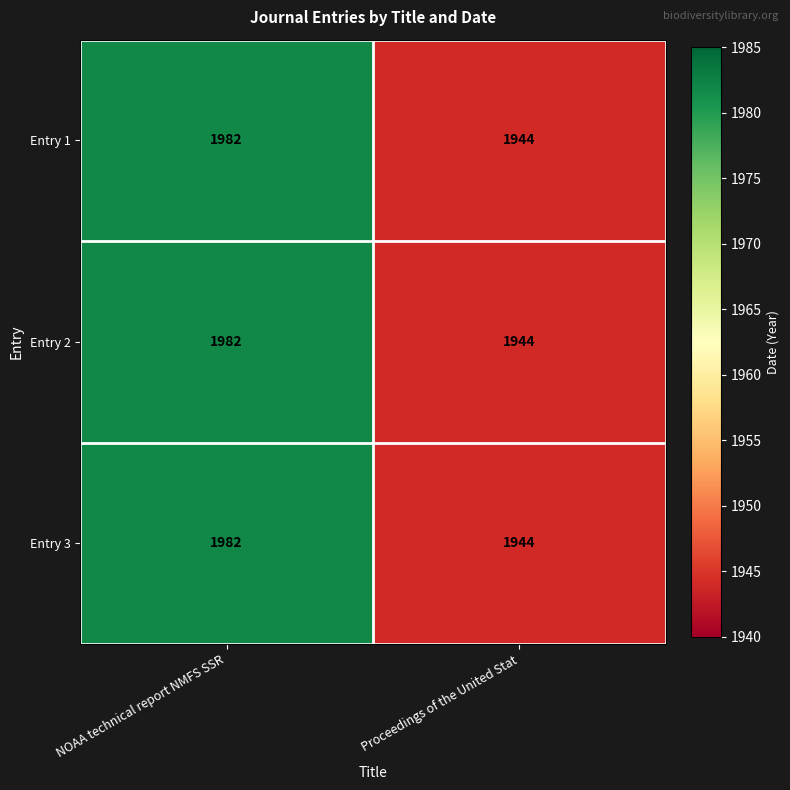

At which category is the sum across all series the highest?

NOAA technical report NMFS SSR